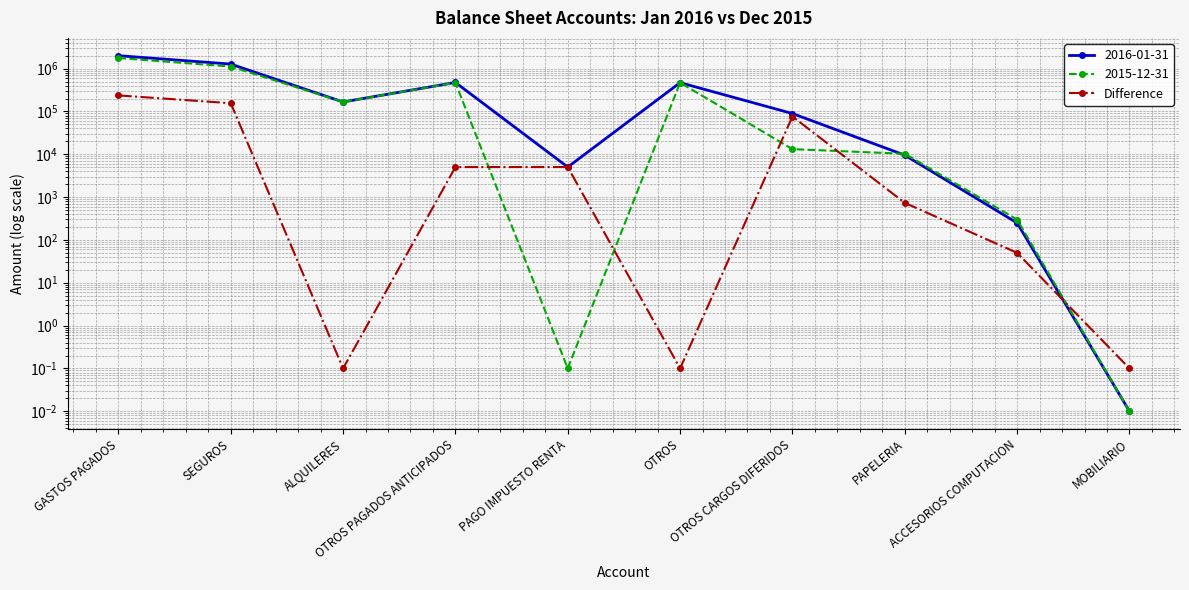

What is the label of the 8th point from the left?

PAPELERIA